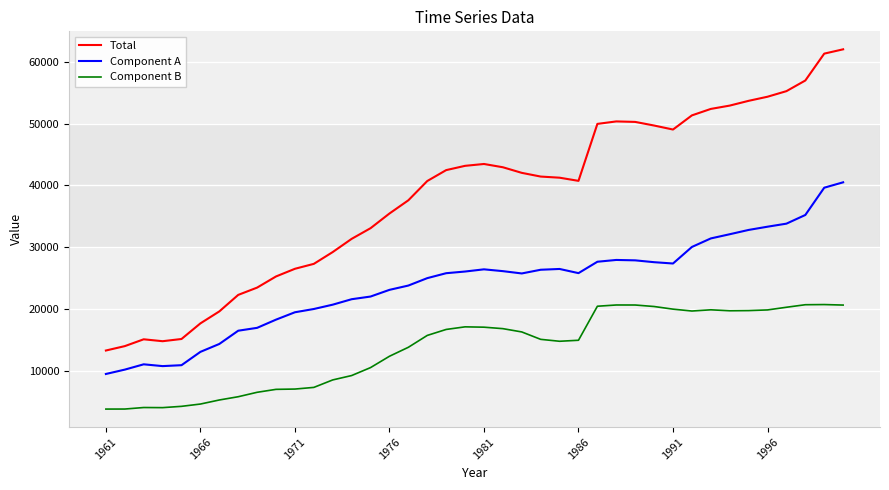

True or false: Total has more than 0 interior local peaks.

True